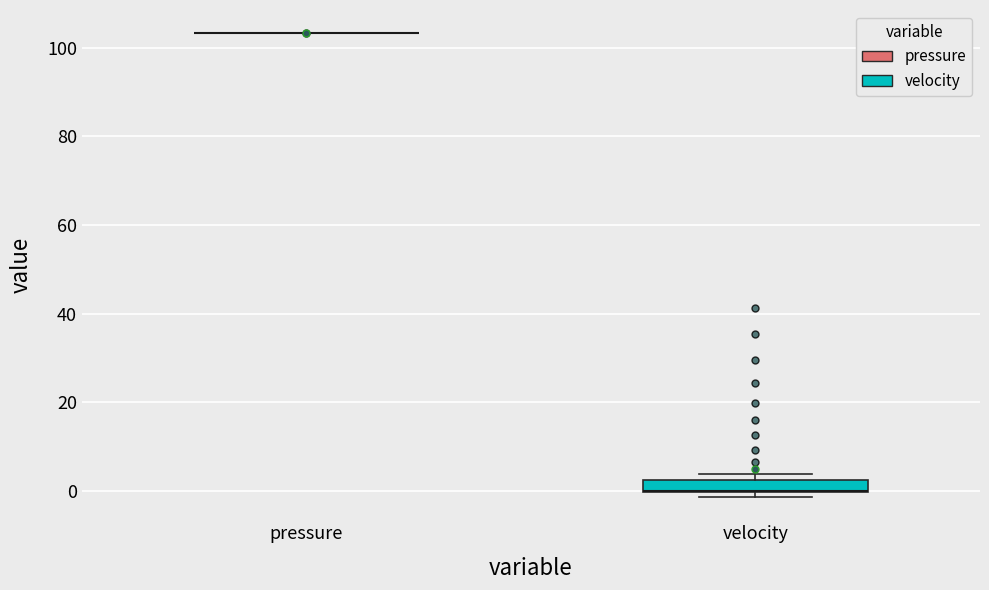

Which box is the tallest, from its lower edge to its upper edge?

velocity